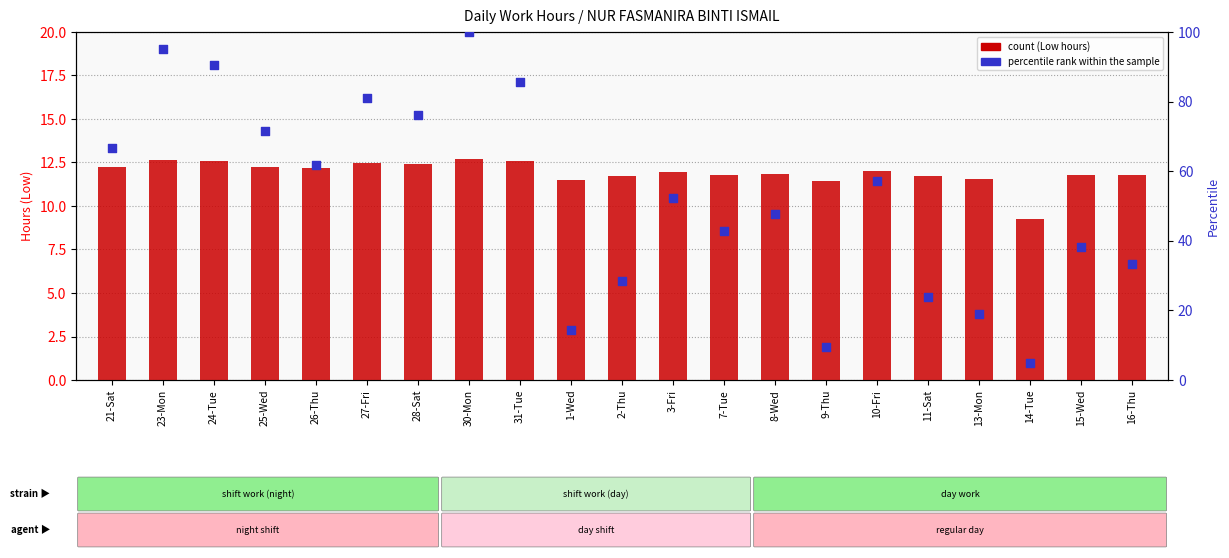

At which category is the sum across all series the highest?

30-Mon